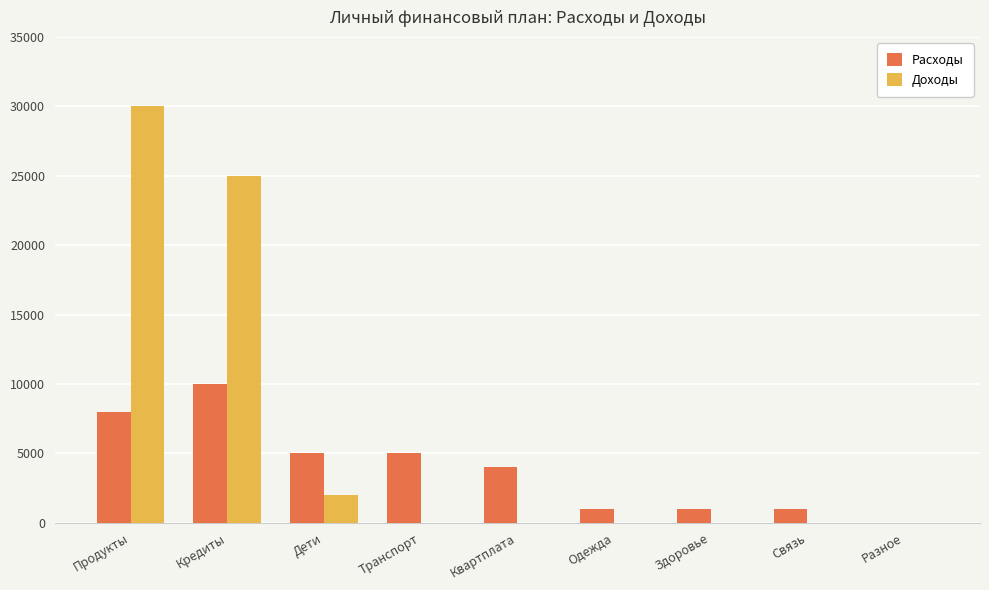

What is the maximum value for Расходы?

10000